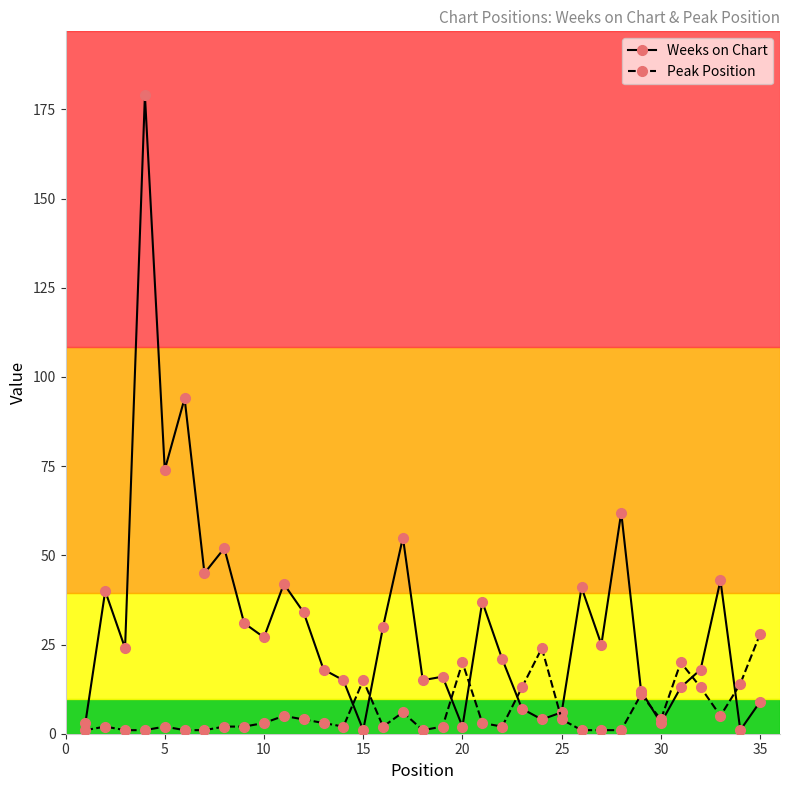

Reading left to right, extract all data points from this chart.

Weeks on Chart: 3	40	24	179	74	94	45	52	31	27	42	34	18	15	1	30	55	15	16	2	37	21	7	4	6	41	25	62	12	3	13	18	43	1	9
Peak Position: 1	2	1	1	2	1	1	2	2	3	5	4	3	2	15	2	6	1	2	20	3	2	13	24	4	1	1	1	11	4	20	13	5	14	28